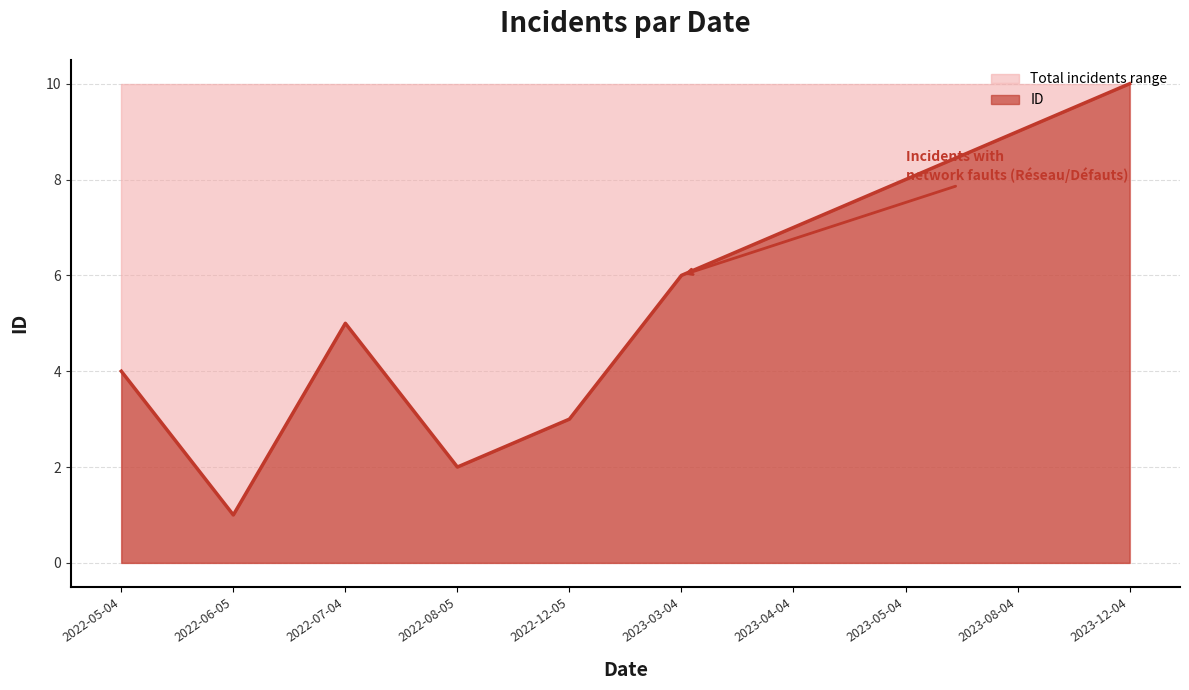

How many values are between 3 and 8?

6